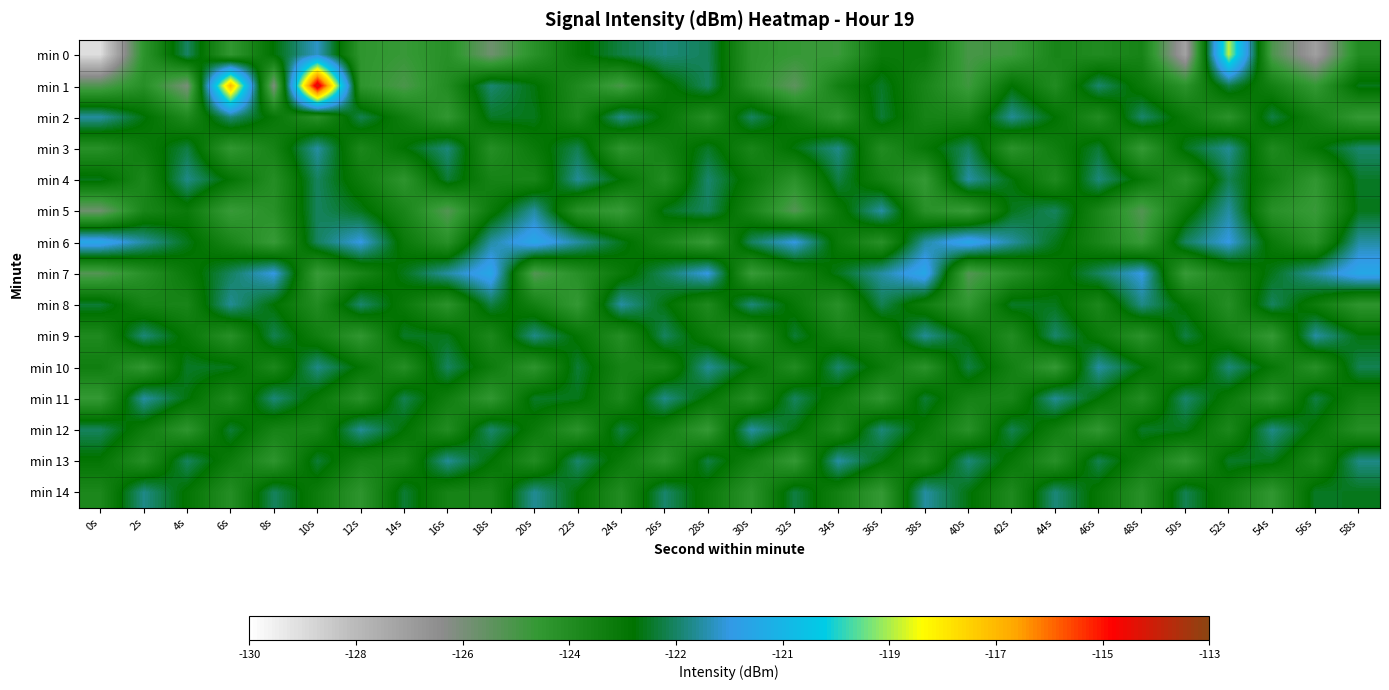

At how many categories does at least one series exceed -127?

30